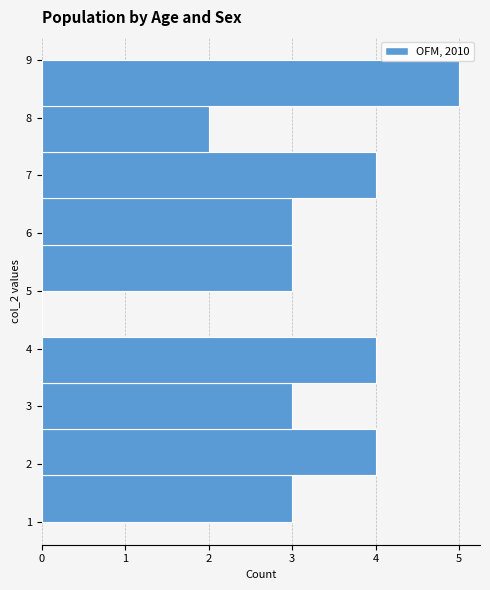

Reading bottom to top, list every bar in this chart as the range it spans on the y-axis followed by its length. The values are not printed on the chart, so give them approximately, as read against the axis.

1.0 to 1.8: 3
1.8 to 2.6: 4
2.6 to 3.4: 3
3.4 to 4.2: 4
4.2 to 5.0: 0
5.0 to 5.8: 3
5.8 to 6.6: 3
6.6 to 7.4: 4
7.4 to 8.2: 2
8.2 to 9.0: 5